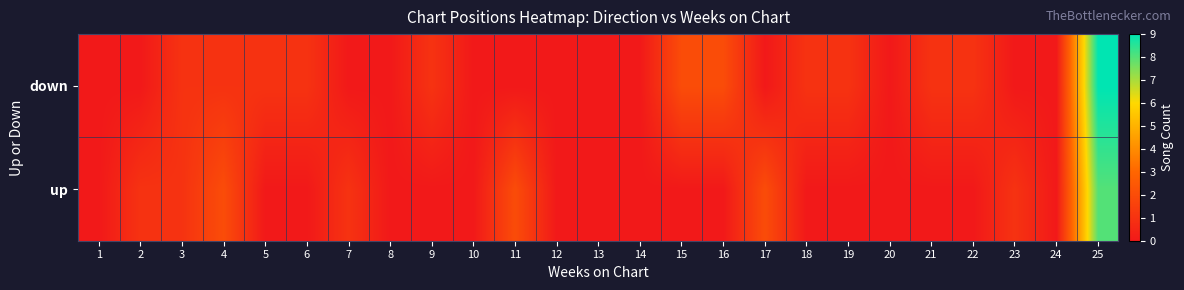

Reading right to left, list all the values displayed in this chart.

up: 25=8	24=0	23=1	22=0	21=0	20=0	19=0	18=0	17=2	16=0	15=0	14=0	13=0	12=0	11=2	10=0	9=0	8=0	7=1	6=0	5=0	4=2	3=1	2=1	1=0
down: 25=9	24=0	23=0	22=1	21=1	20=0	19=1	18=1	17=0	16=2	15=2	14=0	13=0	12=0	11=0	10=0	9=1	8=0	7=0	6=1	5=1	4=1	3=1	2=0	1=0